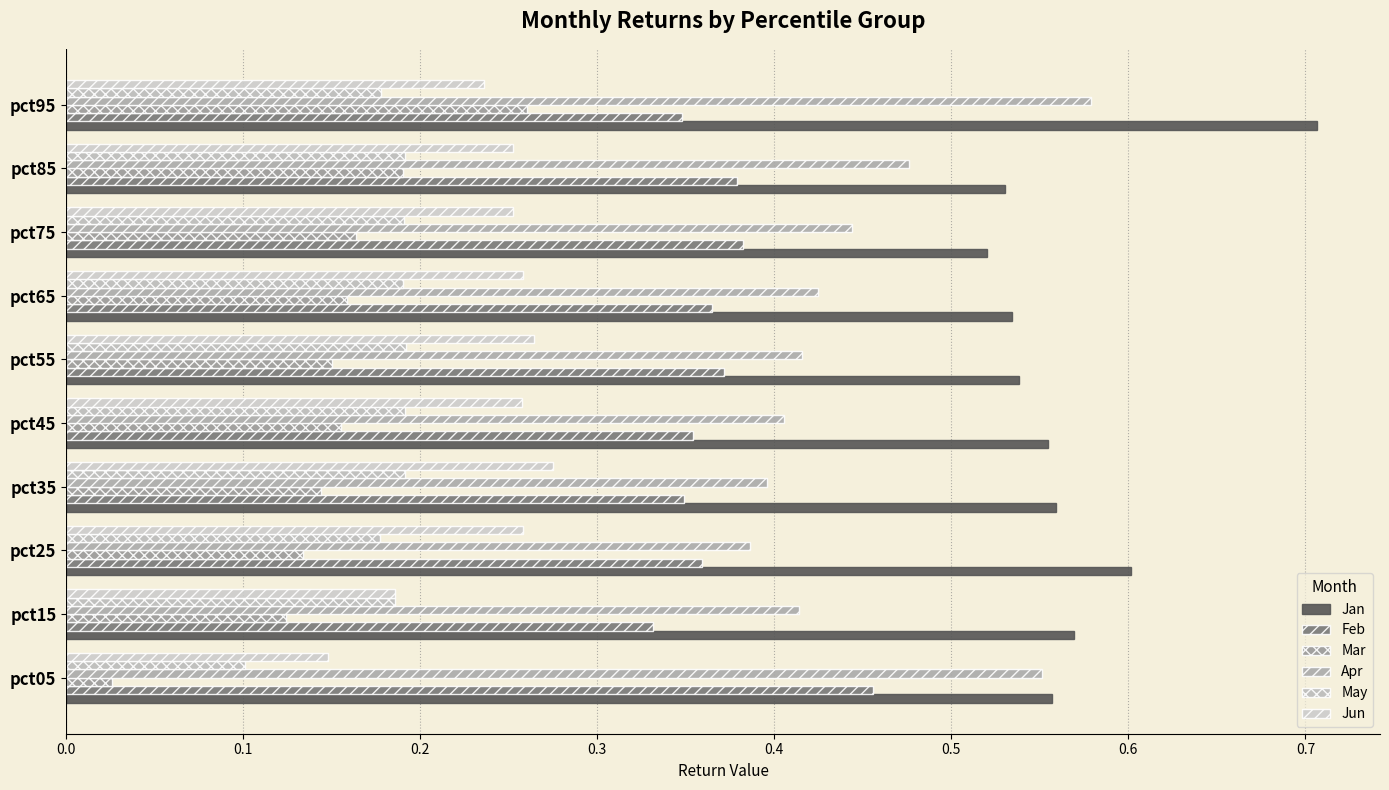

Which category has the highest value across all series?

pct95